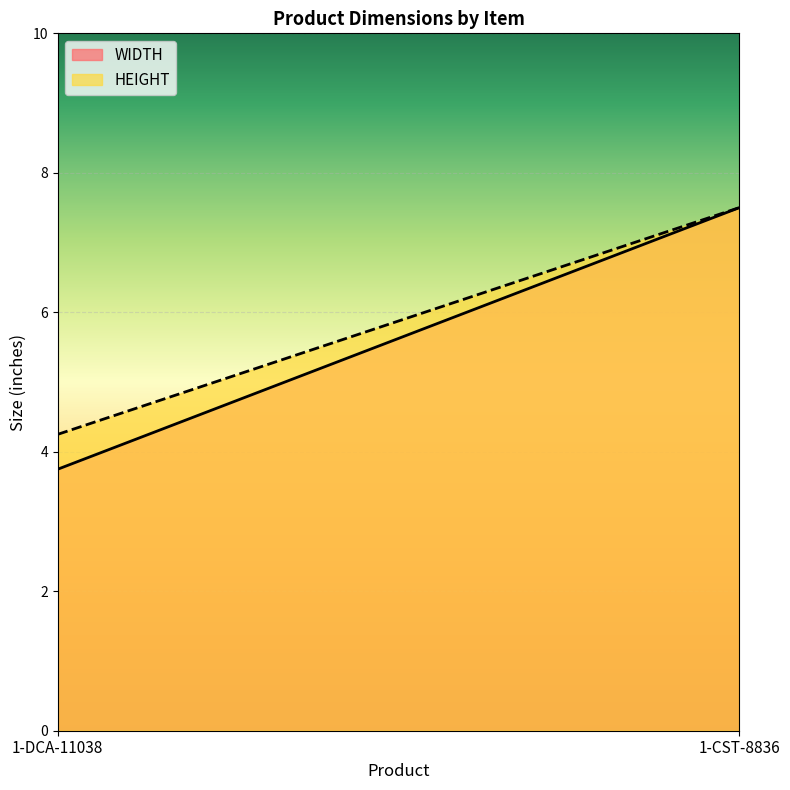

What is the value of the HEIGHT point at the 1st from the left?

4.2